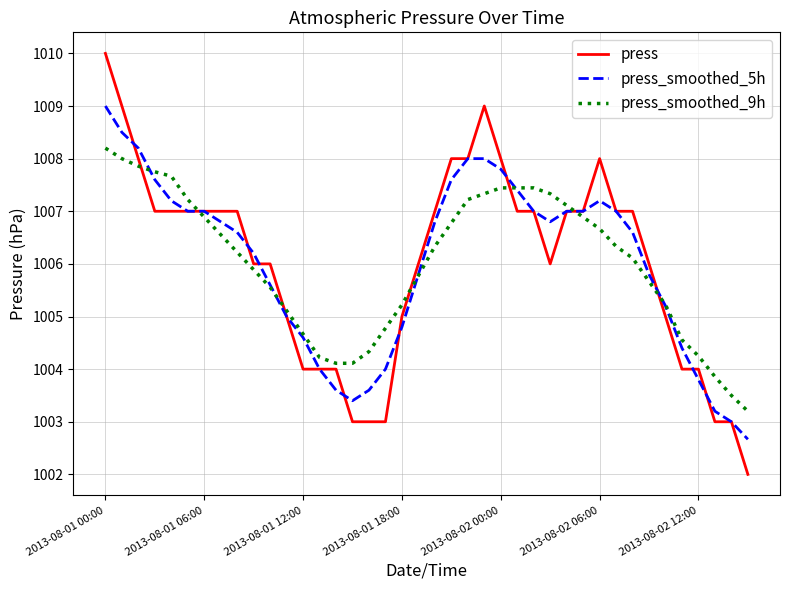

Rank the series by their average value, from highest to lowest.

press, press_smoothed_9h, press_smoothed_5h